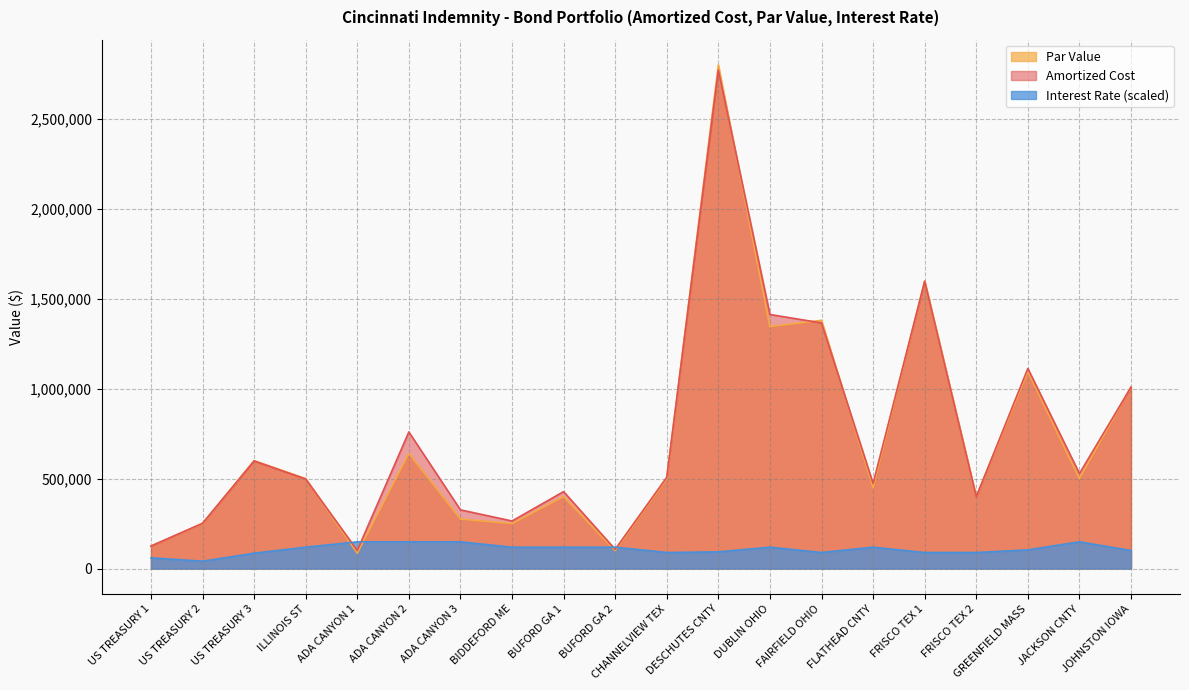

What is the value of the Amortized Cost point at the 16th from the left?

1596610.1